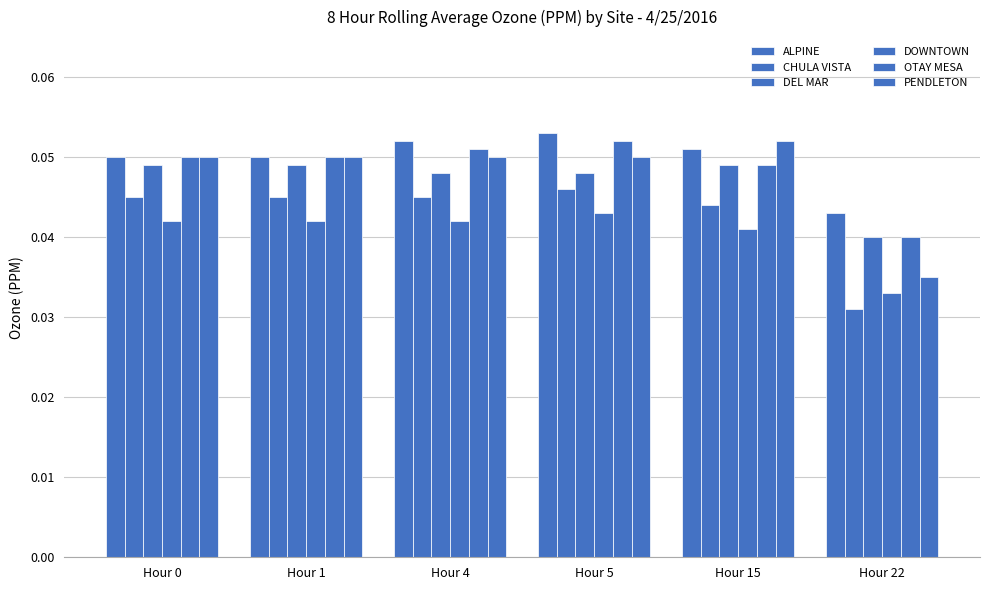

How many distinct data groups are displayed?

6